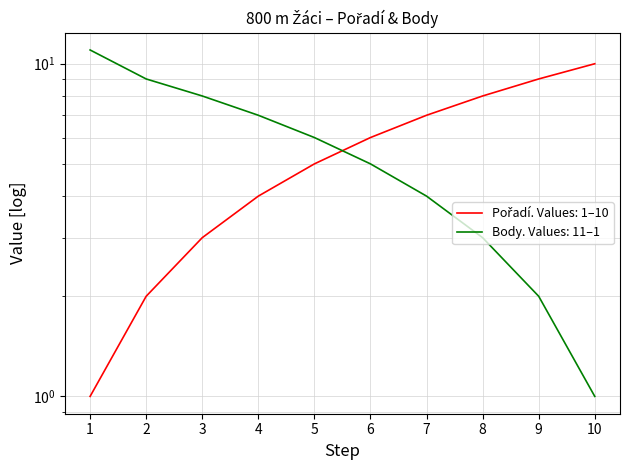

Count the number of categories in the chart.

10